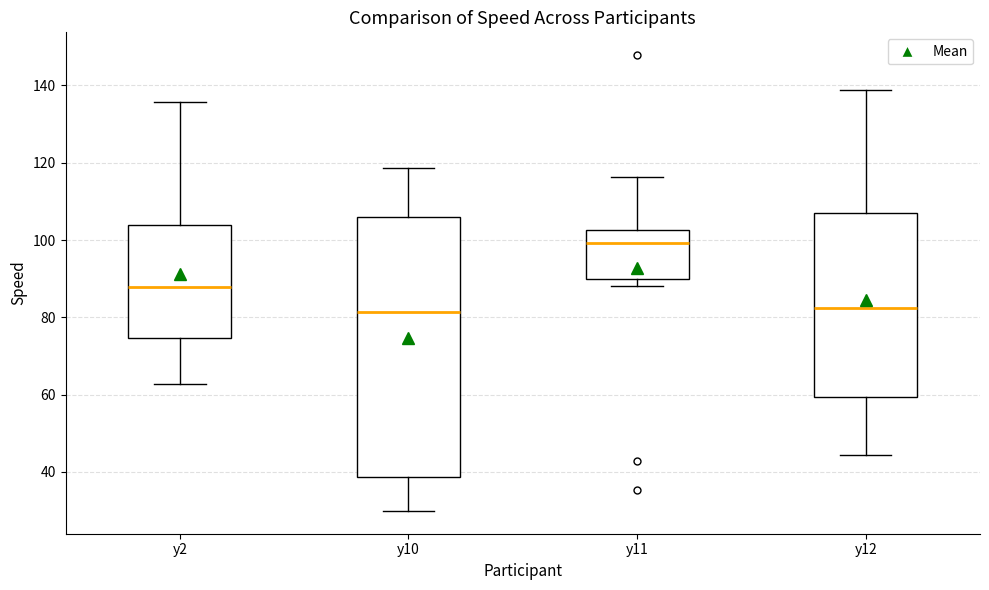

Reading left to right, transcribe this box plot: for each box, give where its median line is, the range the box spans, and where its two whiskers end, as read against the y-axis. The values are not printed on the chart, so give them approximately, as read against the axis.

y2: median 88, box 74 to 104, whiskers 62 to 136
y10: median 82, box 38 to 106, whiskers 30 to 118
y11: median 100, box 90 to 102, whiskers 88 to 116
y12: median 82, box 60 to 108, whiskers 44 to 138